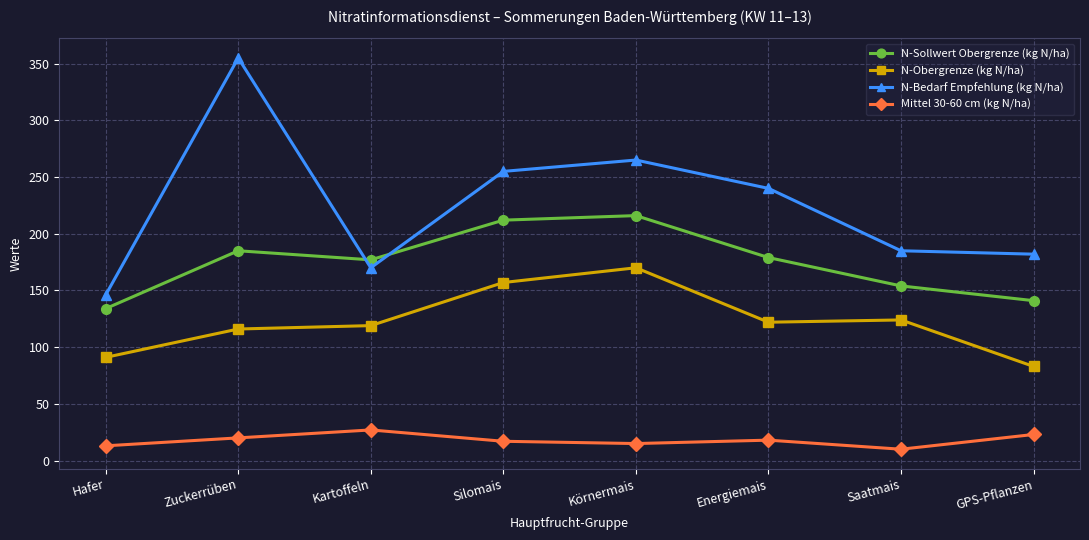

Does the chart have visible grid lines?

Yes